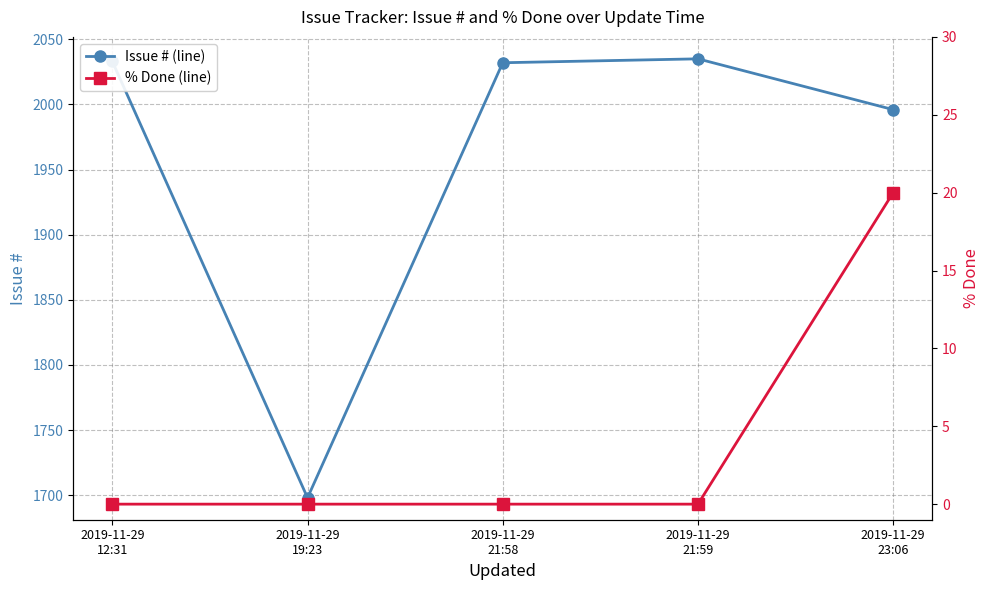

Reading left to right, list all the values displayed in this chart.

#: 2019-11-29
12:31=2033	2019-11-29
19:23=1698	2019-11-29
21:58=2032	2019-11-29
21:59=2035	2019-11-29
23:06=1996
% Done: 2019-11-29
12:31=0	2019-11-29
19:23=0	2019-11-29
21:58=0	2019-11-29
21:59=0	2019-11-29
23:06=20